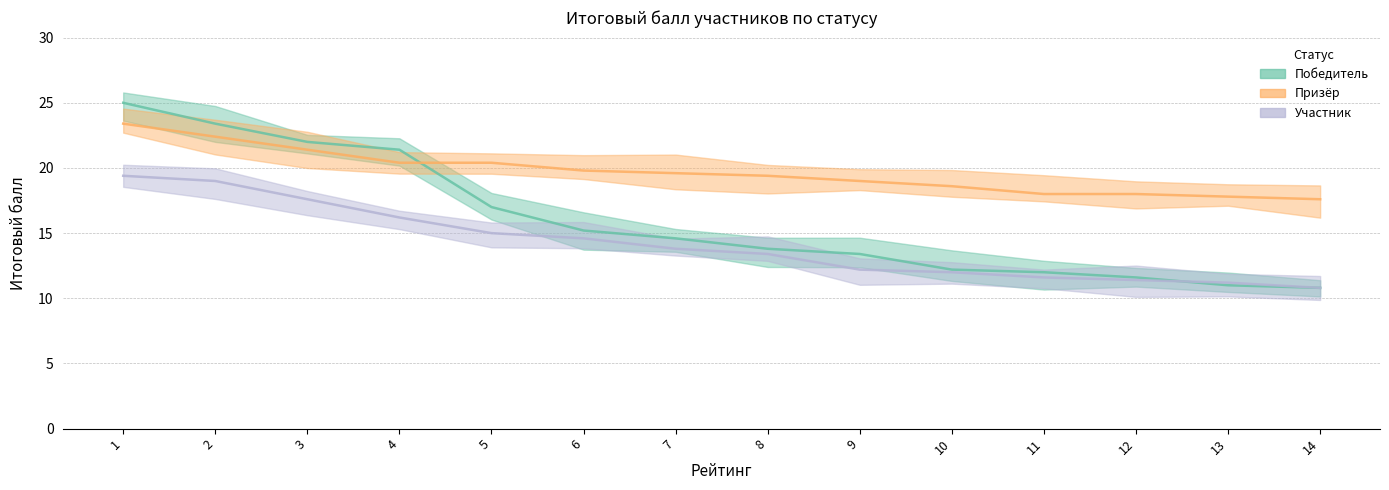

What is the difference between the maximum and minimum values in the Участник series?

8.6